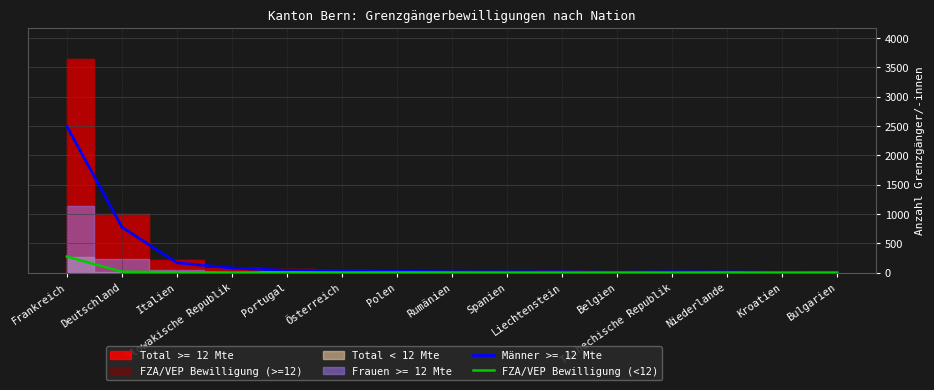

What is the difference between the values at Portugal and Bulgarien?

4